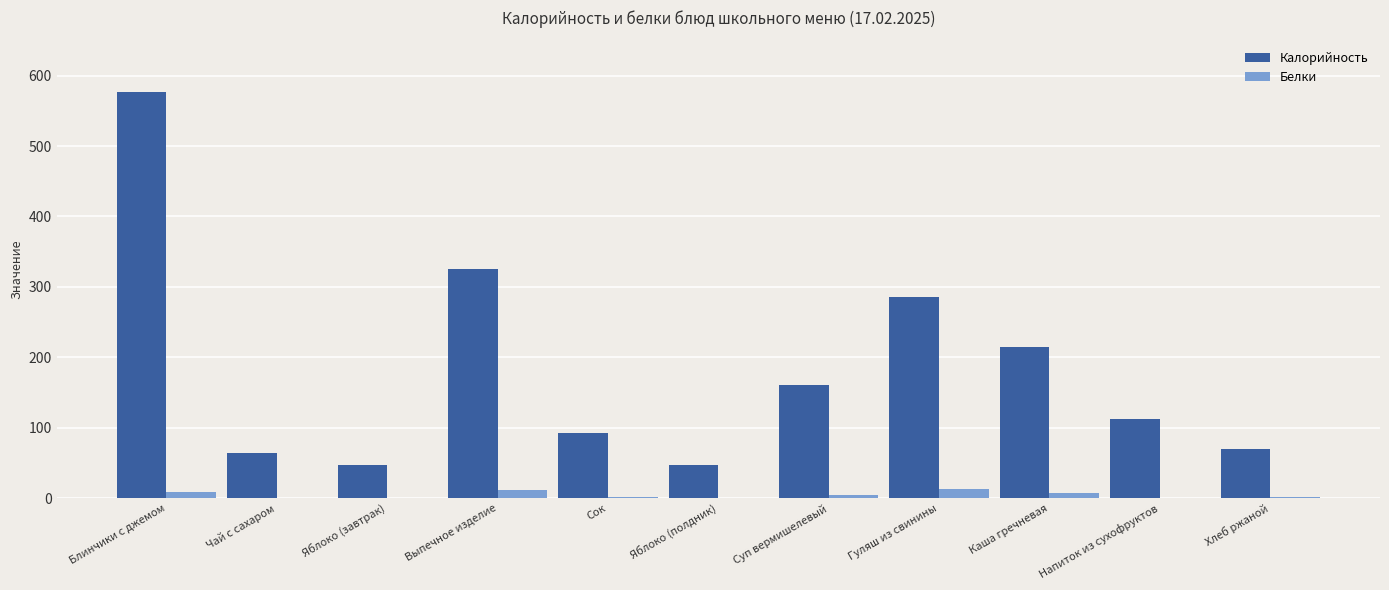

True or false: Калорийность has a value of 64.7 at Чай с сахаром.

True